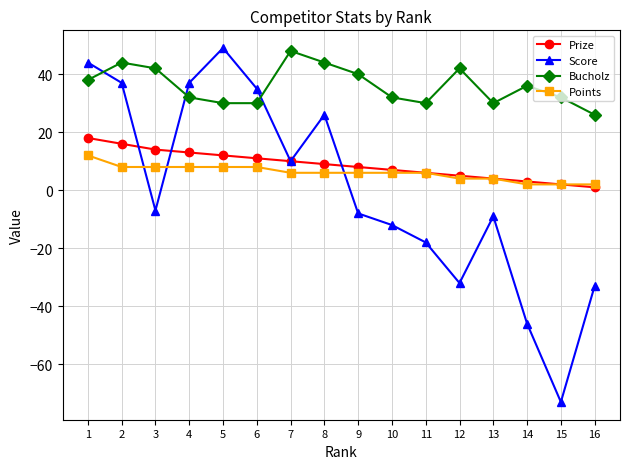

Which series has the widest spread of values?

Score